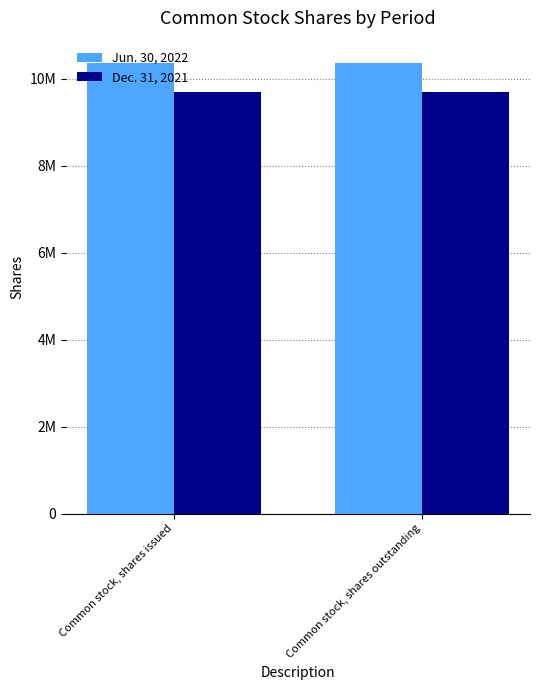

Are the bars horizontal?

No